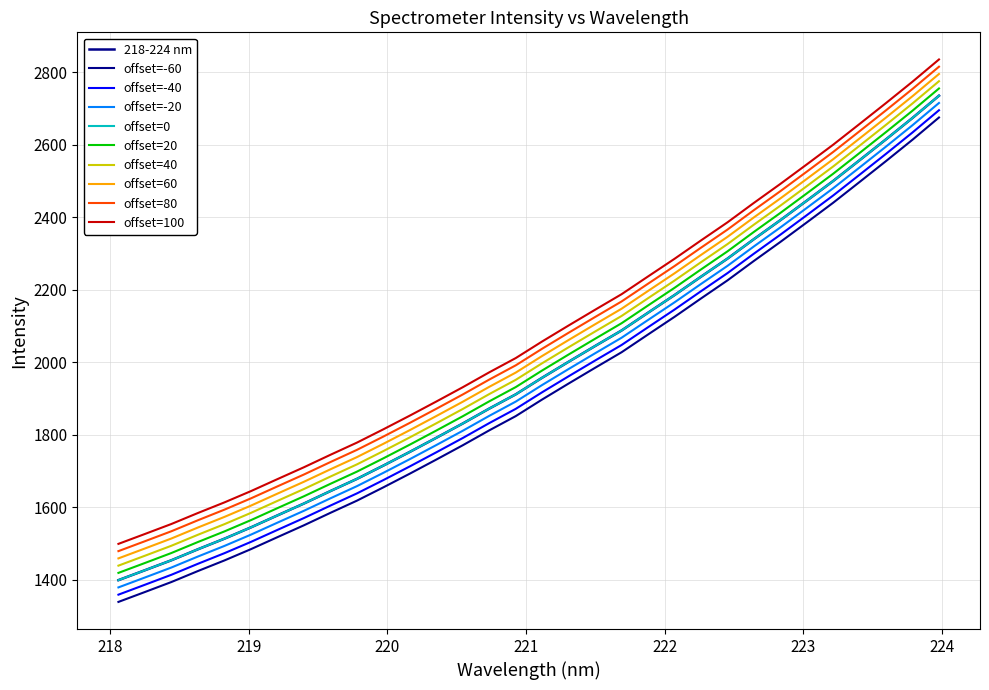

Is this an area chart (filled region under the line)?

No